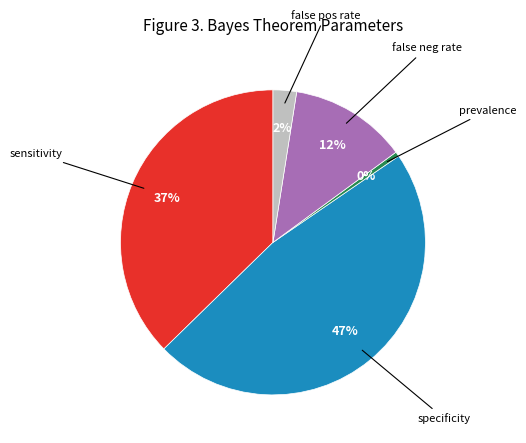

What is the largest slice in the pie chart?

specificity